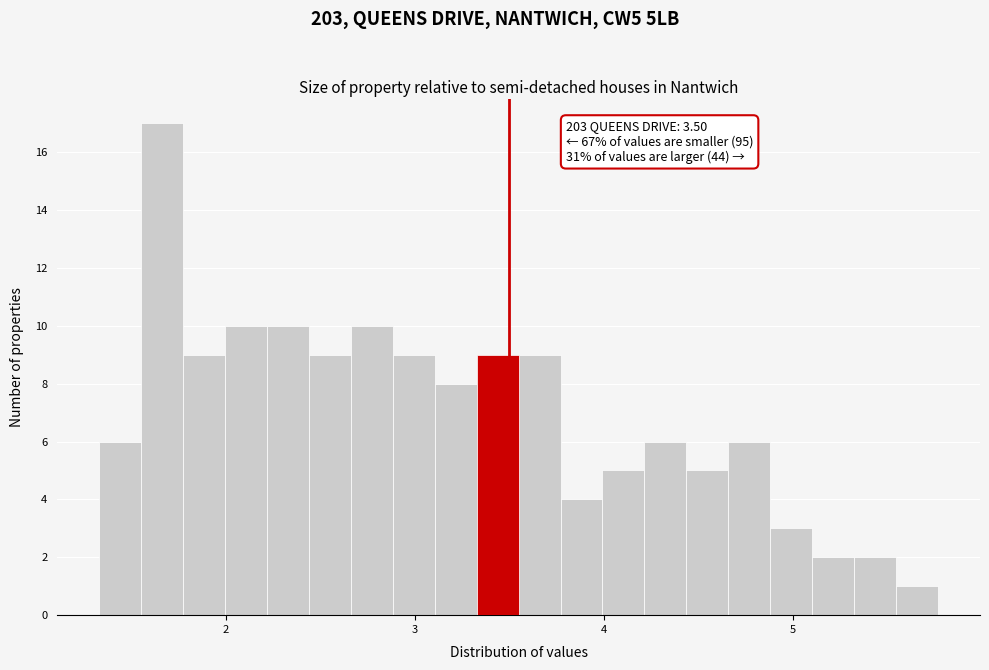

Around what value on the x-axis is the tallest bar? Give the approximate position of its centre, as read against the axis.

1.7